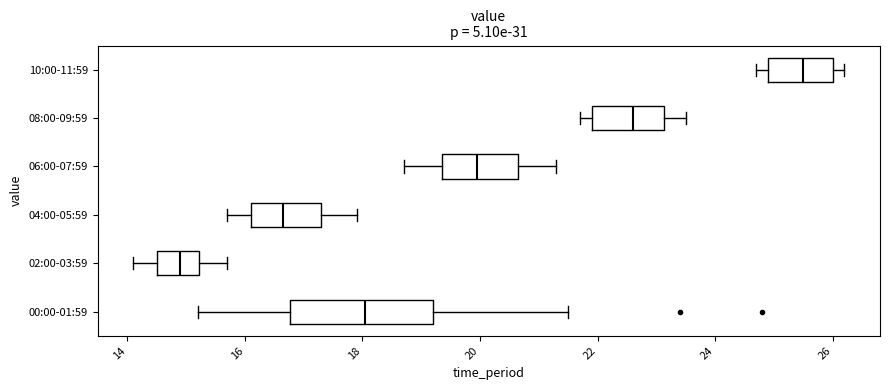

Which box's median line is the furthest to the left?

02:00-03:59